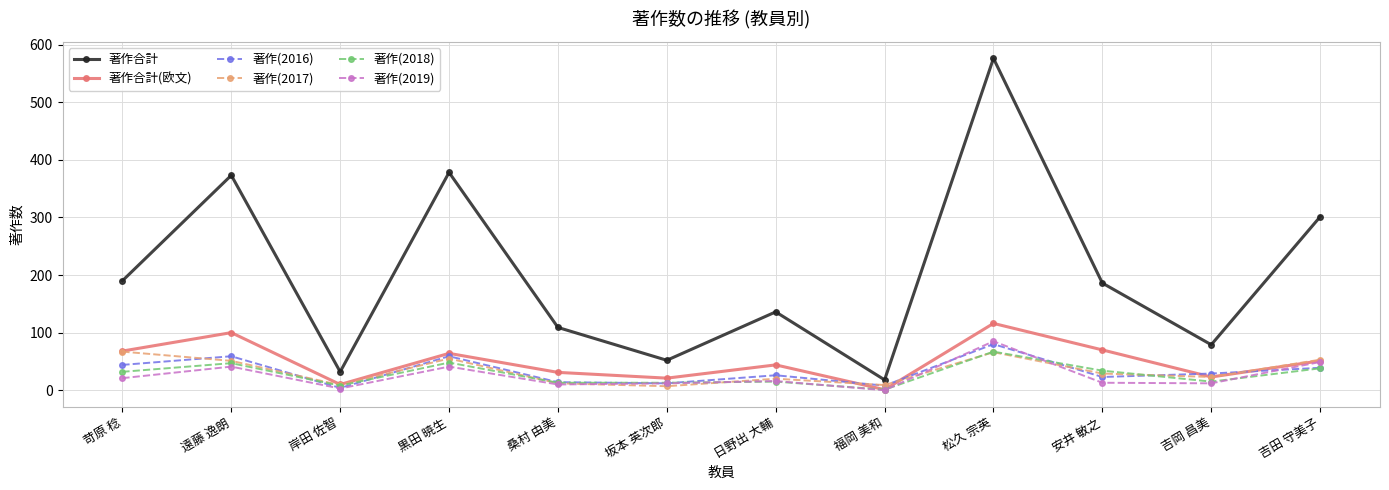

True or false: 著作(2017) has more than 1 interior local peaks.

True